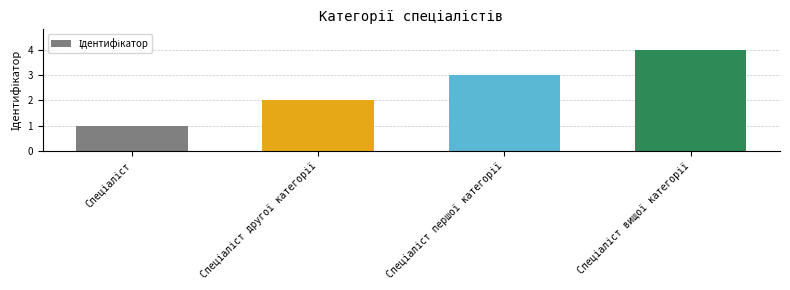

Does the chart contain stacked bars?

No